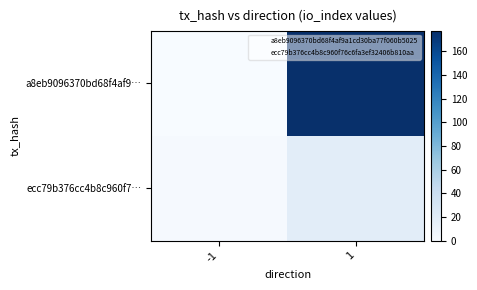

Rank the series by their maximum value, from highest to lowest.

a8eb9096370bd68f4af9…, ecc79b376cc4b8c960f7…